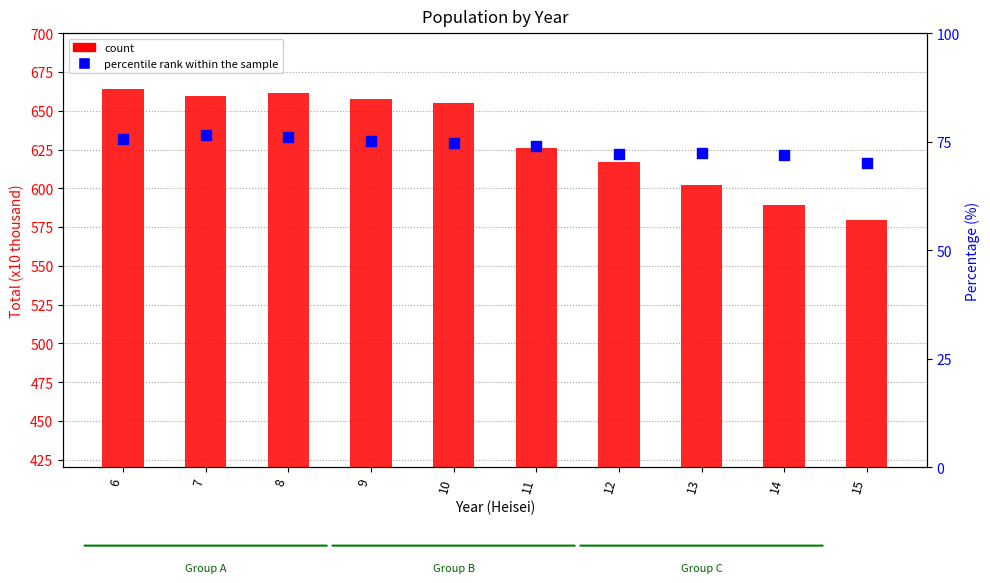

Which series reaches the maximum Y coordinate?

count